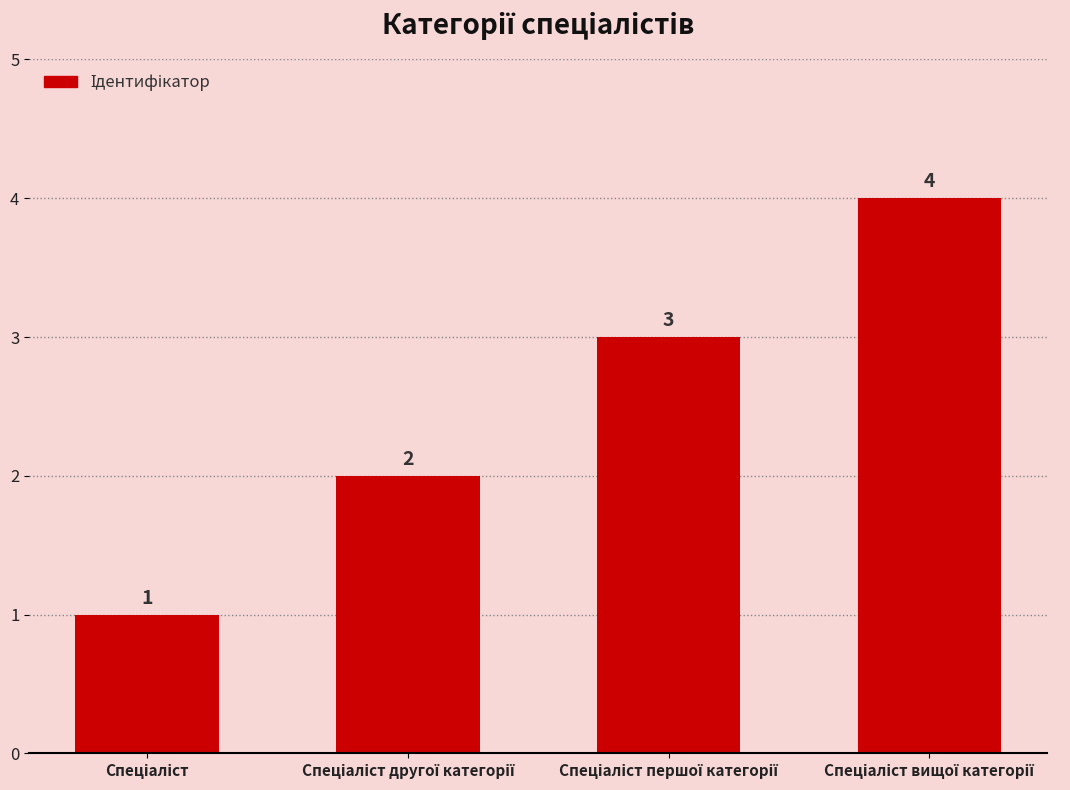

Count the values in the range 2 to 4.

3